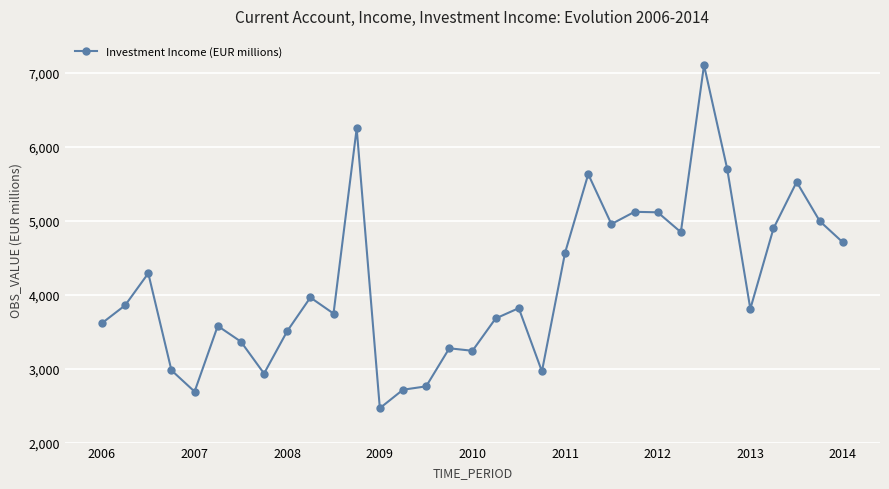

What is the greatest value displayed?

7104.6